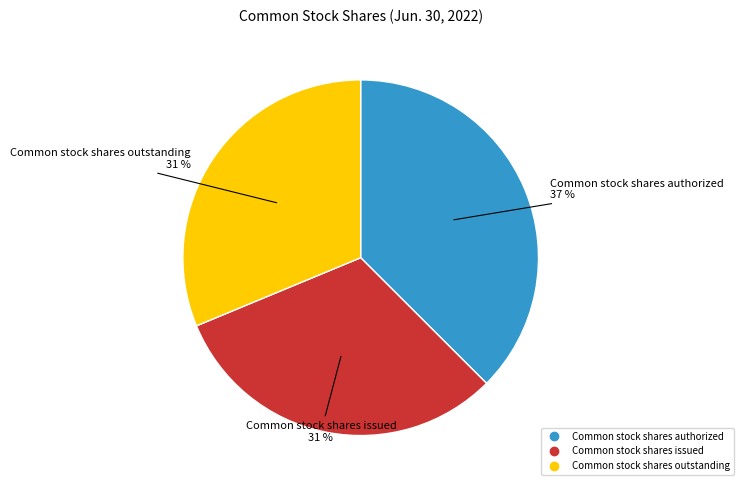

Approximately how many times larger is the value at Common stock shares issued compared to Common stock shares authorized?

0.8